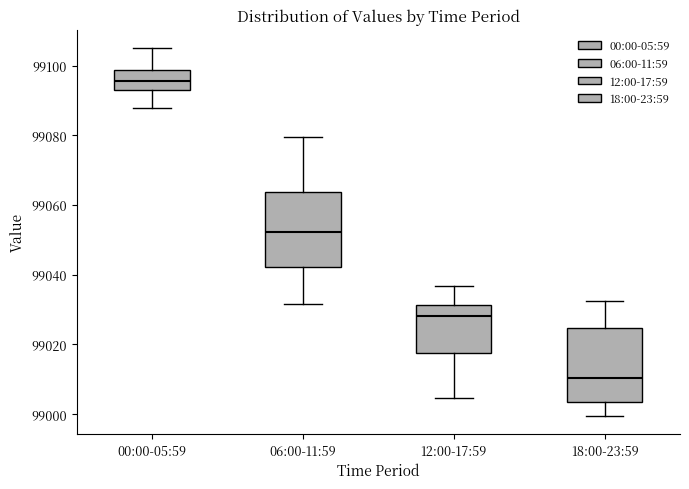

Reading left to right, transcribe this box plot: for each box, give where its median line is, the range the box spans, and where its two whiskers end, as read against the y-axis. The values are not printed on the chart, so give them approximately, as read against the axis.

00:00-05:59: median 99096, box 99092 to 99098, whiskers 99088 to 99106
06:00-11:59: median 99052, box 99042 to 99064, whiskers 99032 to 99080
12:00-17:59: median 99028, box 99018 to 99032, whiskers 99004 to 99036
18:00-23:59: median 99010, box 99004 to 99024, whiskers 99000 to 99032